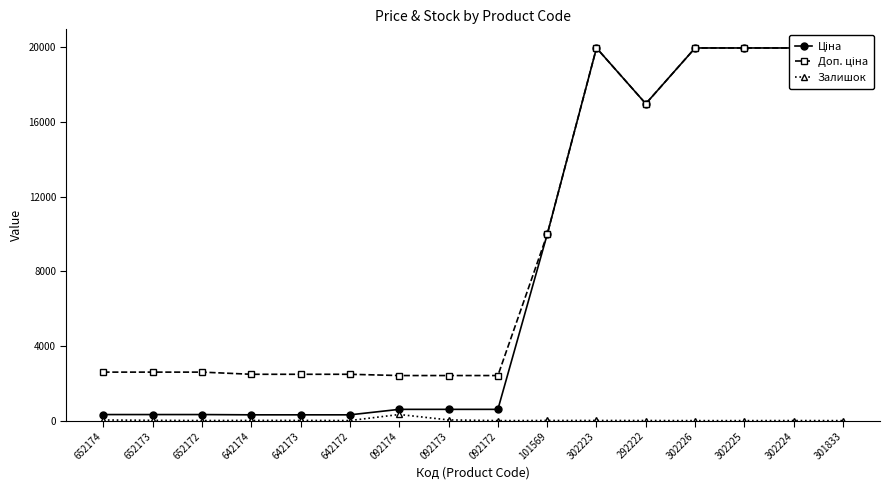

Reading left to right, list all the values displayed in this chart.

Ціна: 324.8	324.8	324.8	310.3	310.3	310.3	603.7	603.7	603.7	9975.0	19964.2	16976.3	19964.2	19964.2	19964.2	19964.2
Доп. ціна: 2598.3	2598.3	2598.3	2482.4	2482.4	2482.4	2414.8	2414.8	2414.8	9975.0	19964.2	16976.3	19964.2	19964.2	19964.2	19964.2
Залишок: 34.0	15.0	4.0	11.0	10.0	4.0	328.0	38.0	0.0	7.0	7.0	5.0	0.0	0.0	3.0	0.0